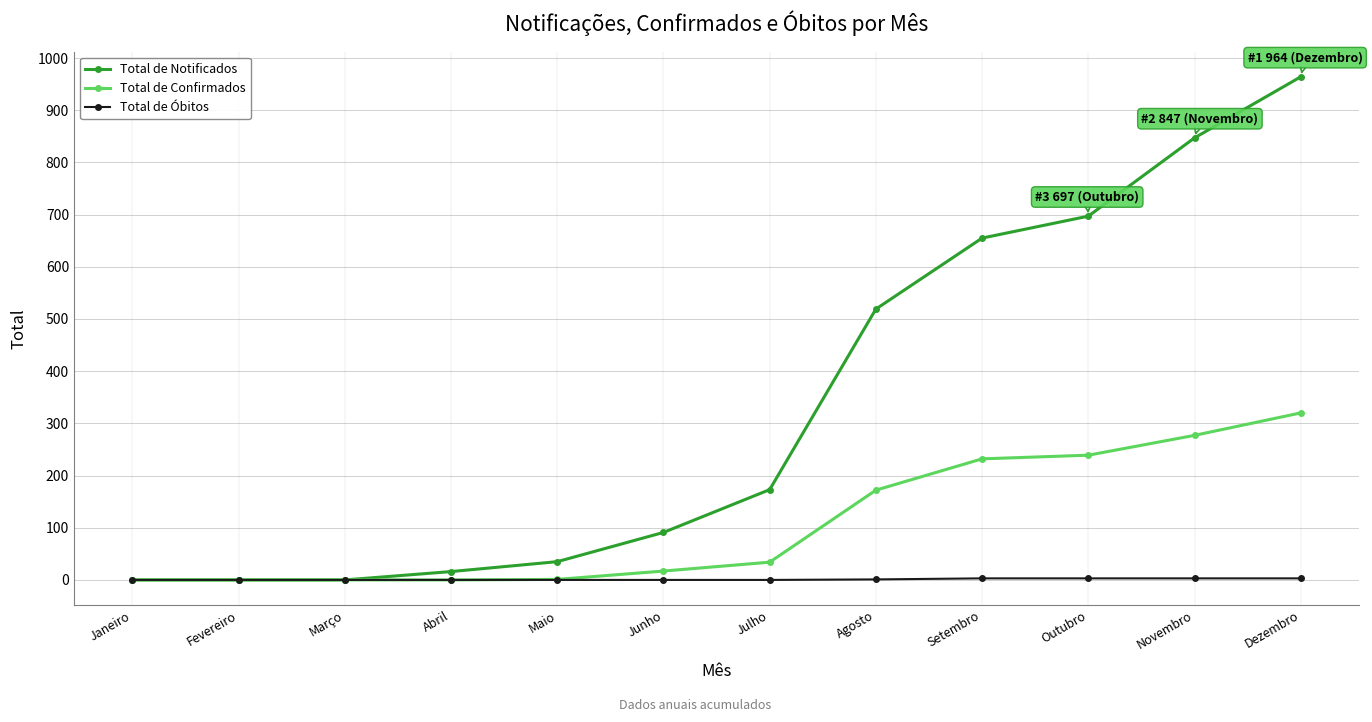

Which series has the largest range (max minus min)?

Total de Notificados